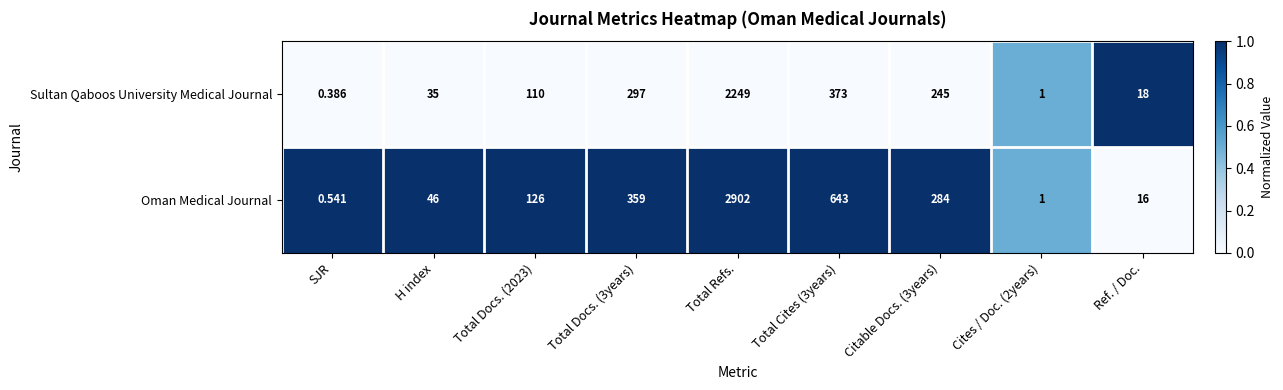

At which category is the sum across all series the highest?

Total Refs.